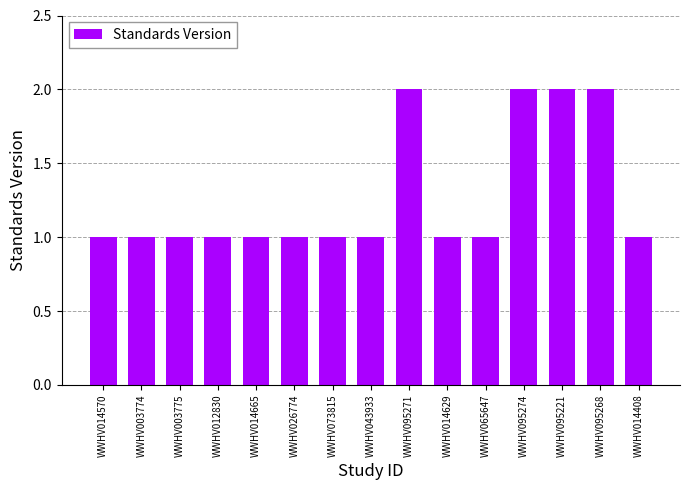

Does the chart contain any negative values?

No